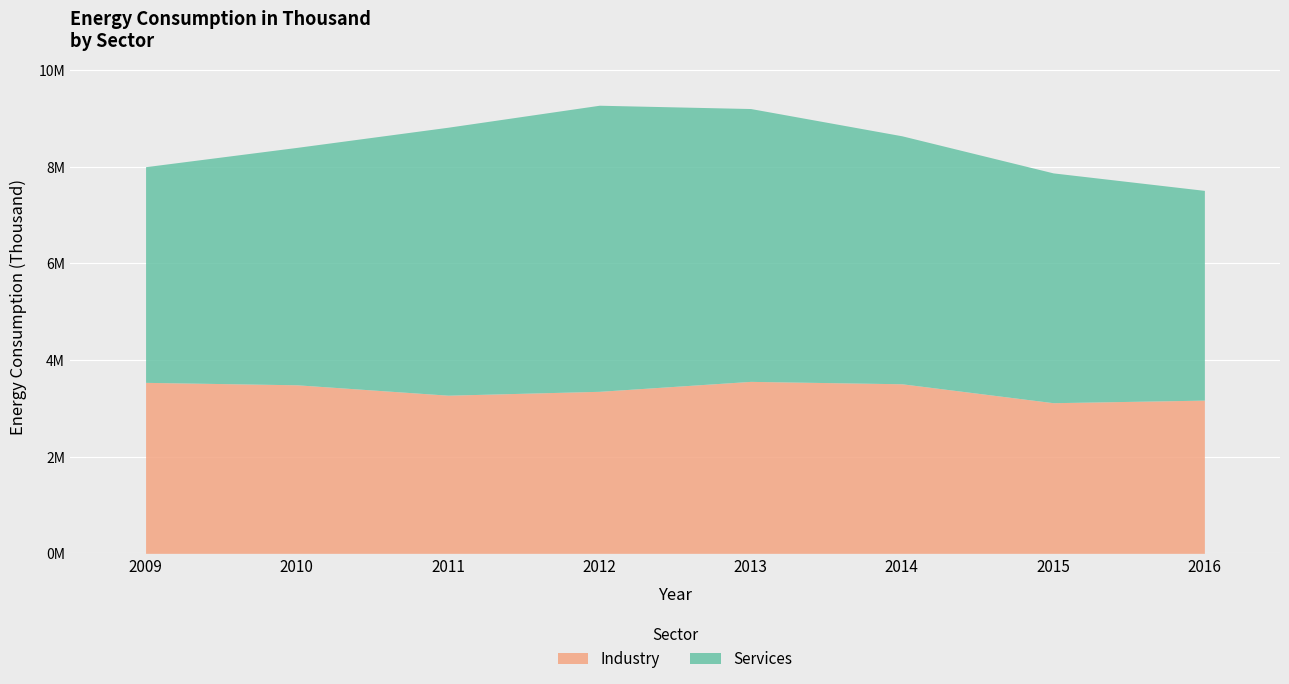

What is the value of the Industry point at the 8th from the left?

3170025